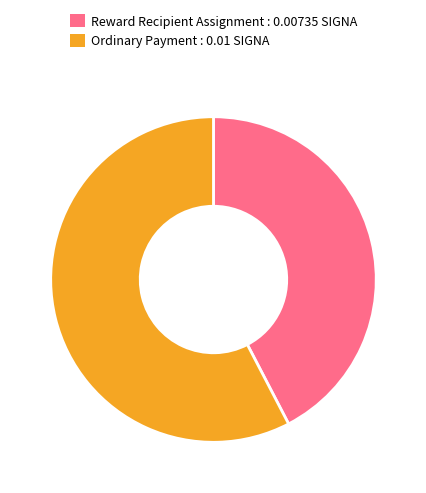

Combined, do Reward Recipient Assignment : 0.00735 SIGNA and Ordinary Payment : 0.01 SIGNA account for over 50%?

Yes